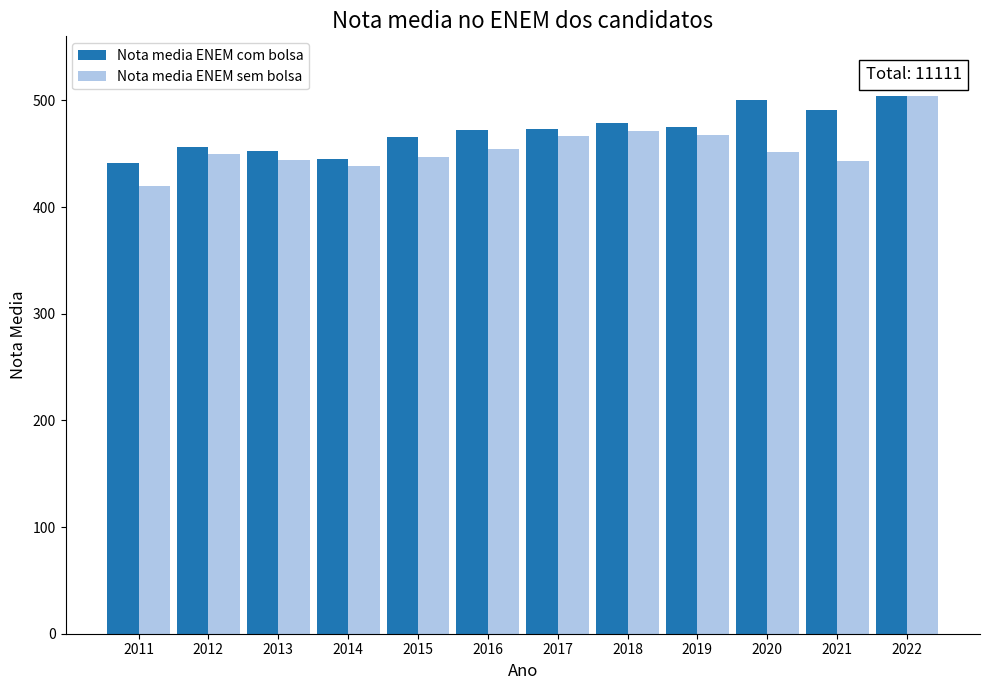

Which series has the largest range (max minus min)?

Nota media ENEM sem bolsa